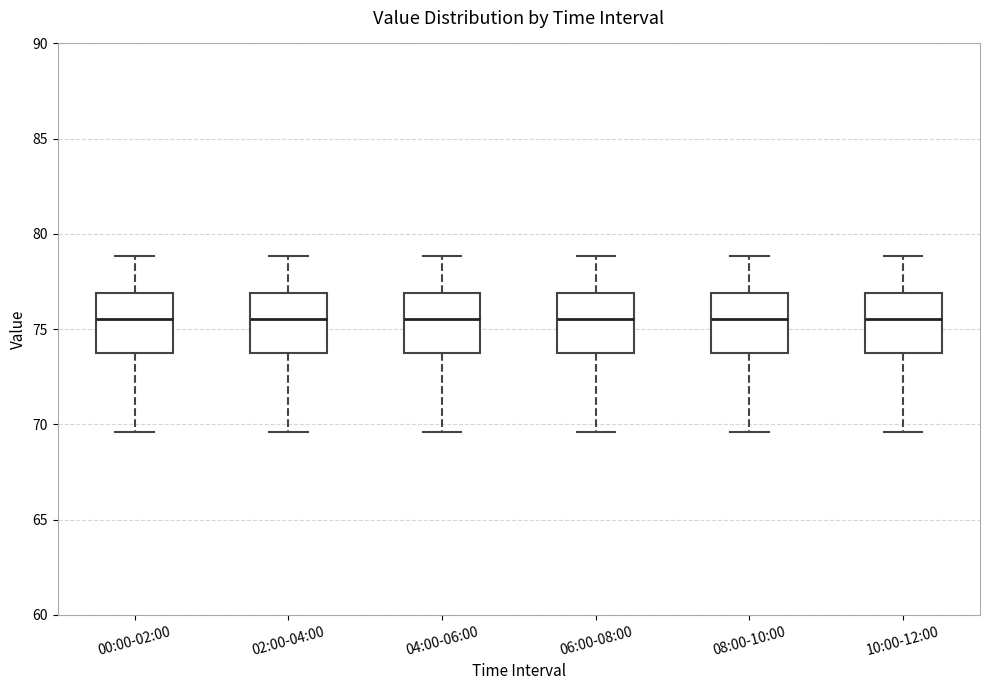

Where does the median line of the box for 10:00-12:00 sit on the y-axis? The values are not printed on the chart, so give them approximately, as read against the axis.

75.5